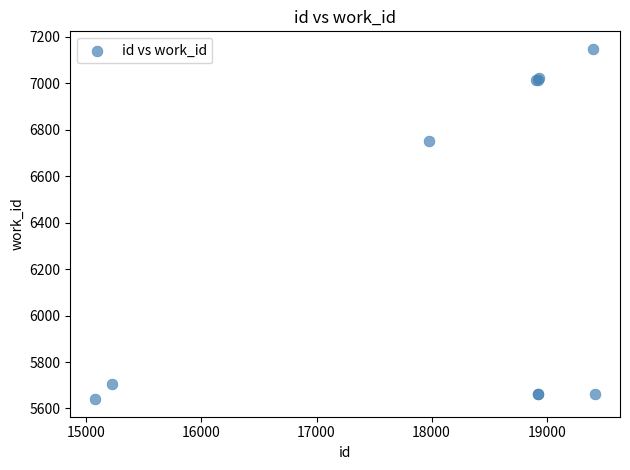

What Y value in the scatter plot is closest to 6394?

6753